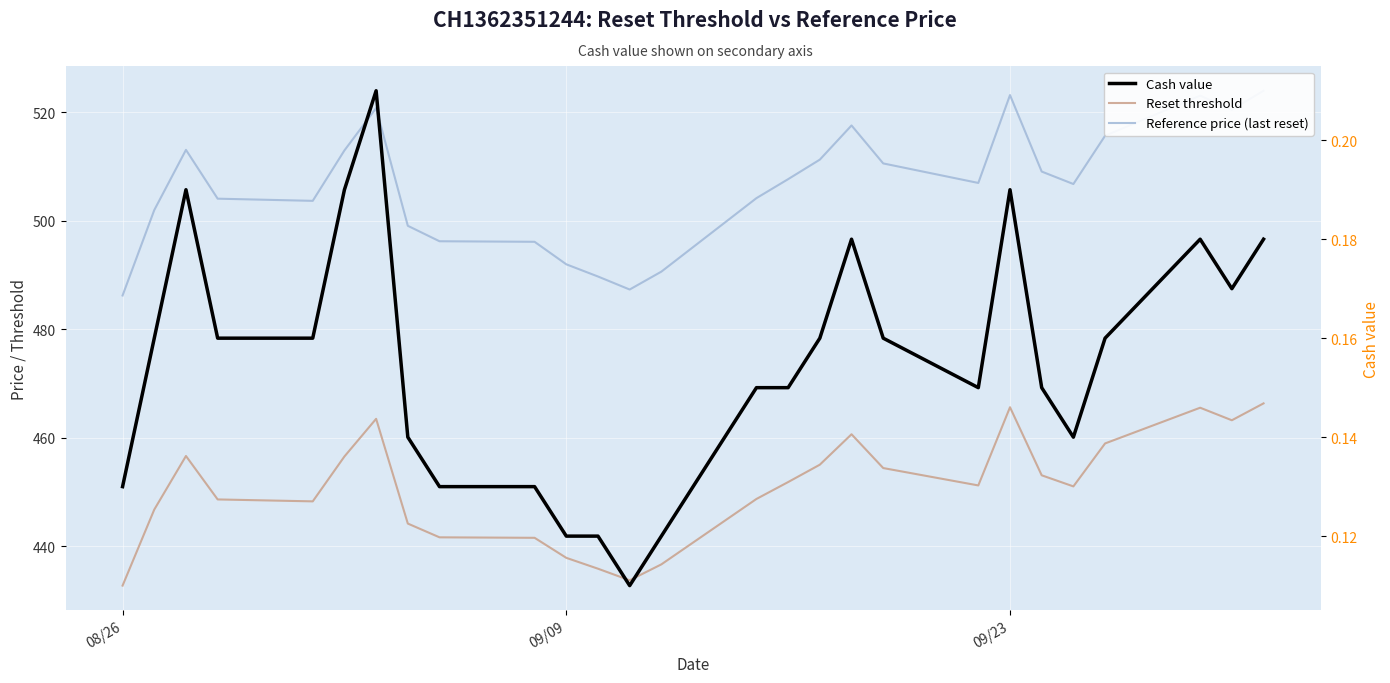

Count the number of data series in this chart.

3